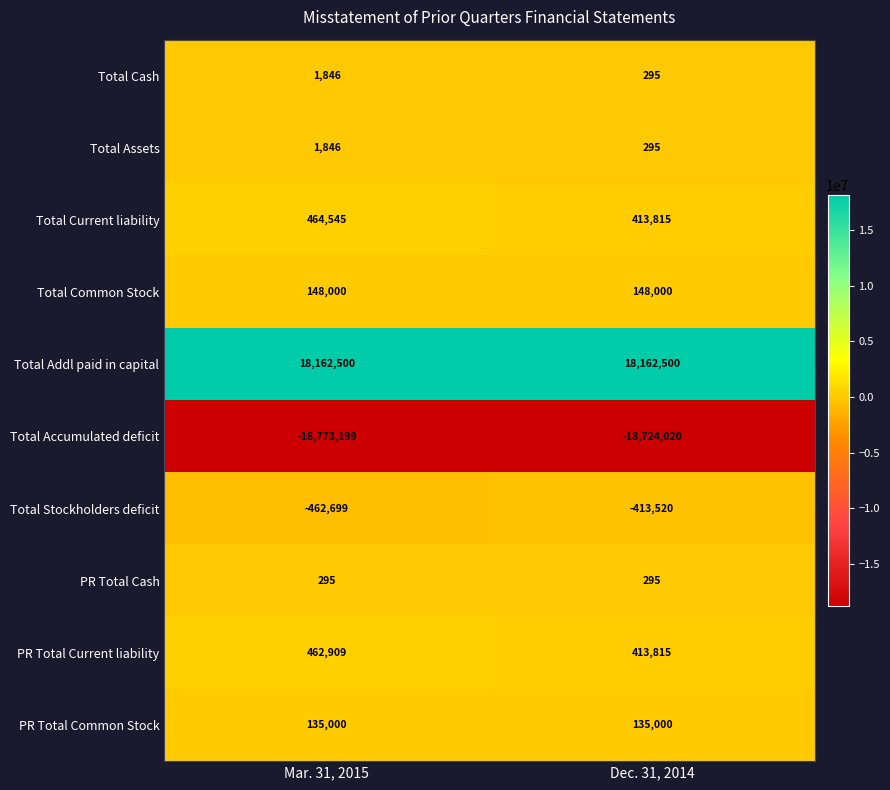

Is it true that Total Stockholders deficit equals -147707 at Dec. 31, 2014?

False